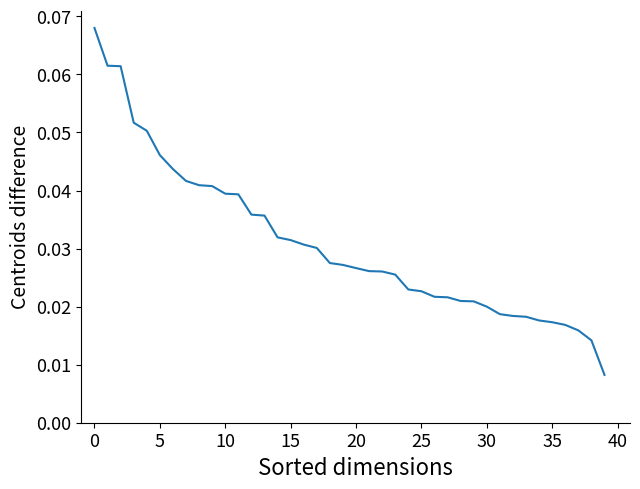

How many series are shown in this chart?

1